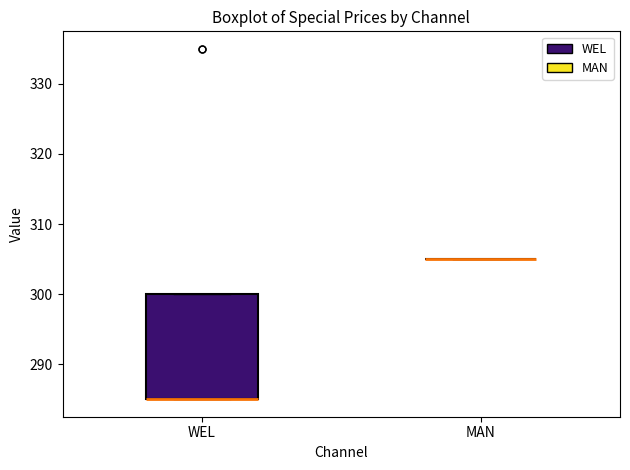

Which box is the tallest, from its lower edge to its upper edge?

WEL